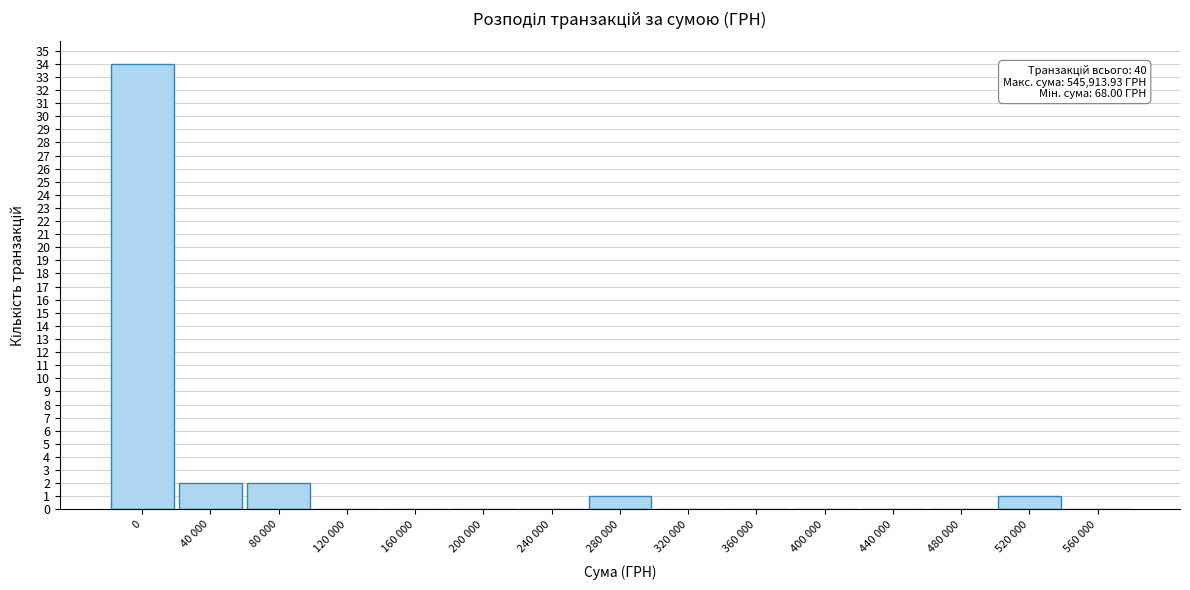

Reading right to left, extract all data points from this chart.

560 000=0	520 000=1	480 000=0	440 000=0	400 000=0	360 000=0	320 000=0	280 000=1	240 000=0	200 000=0	160 000=0	120 000=0	80 000=2	40 000=2	0=34